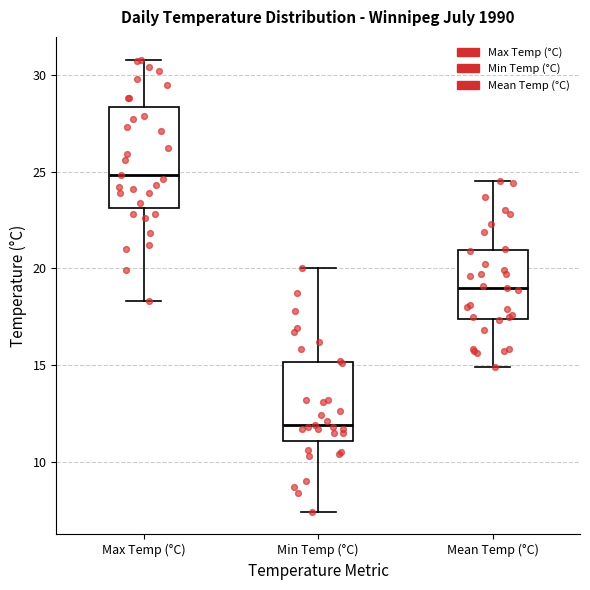

Where is the lower edge of the box for Max Temp (°C) on the y-axis? The values are not printed on the chart, so give them approximately, as read against the axis.

23.0